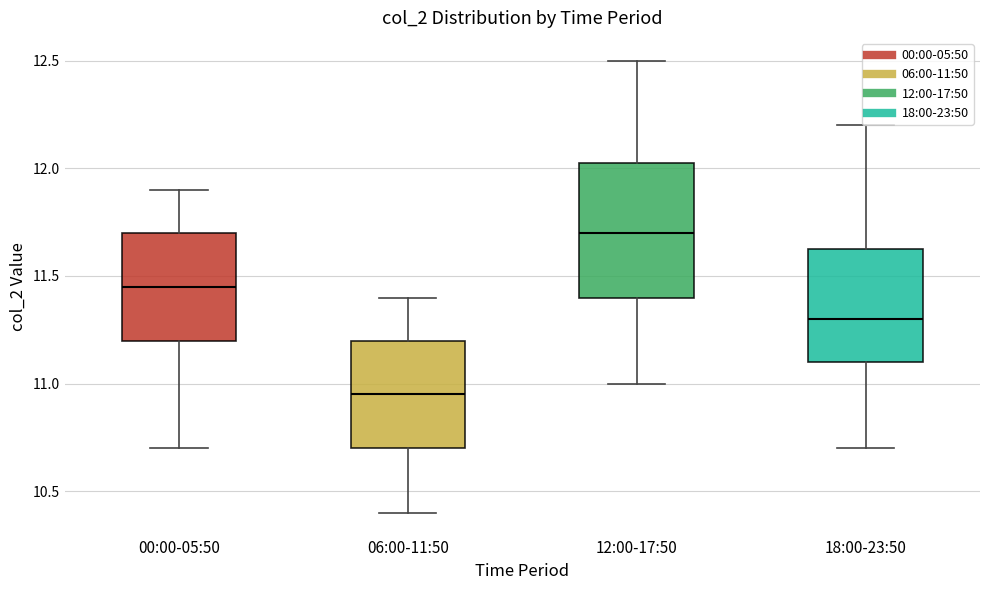

Which box is the tallest, from its lower edge to its upper edge?

12:00-17:50